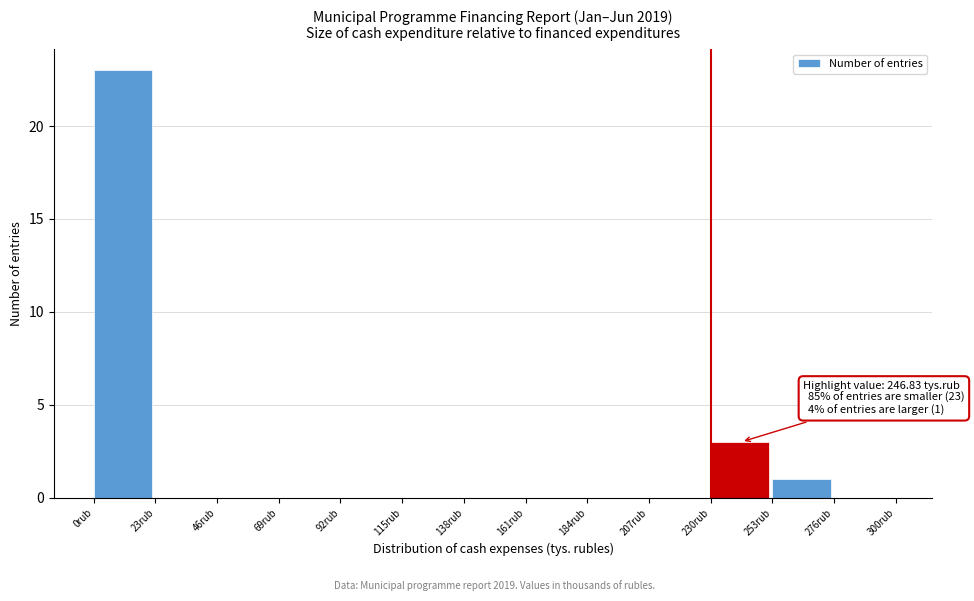

Over which range of the x-axis is the bar tallest?

0 to 25